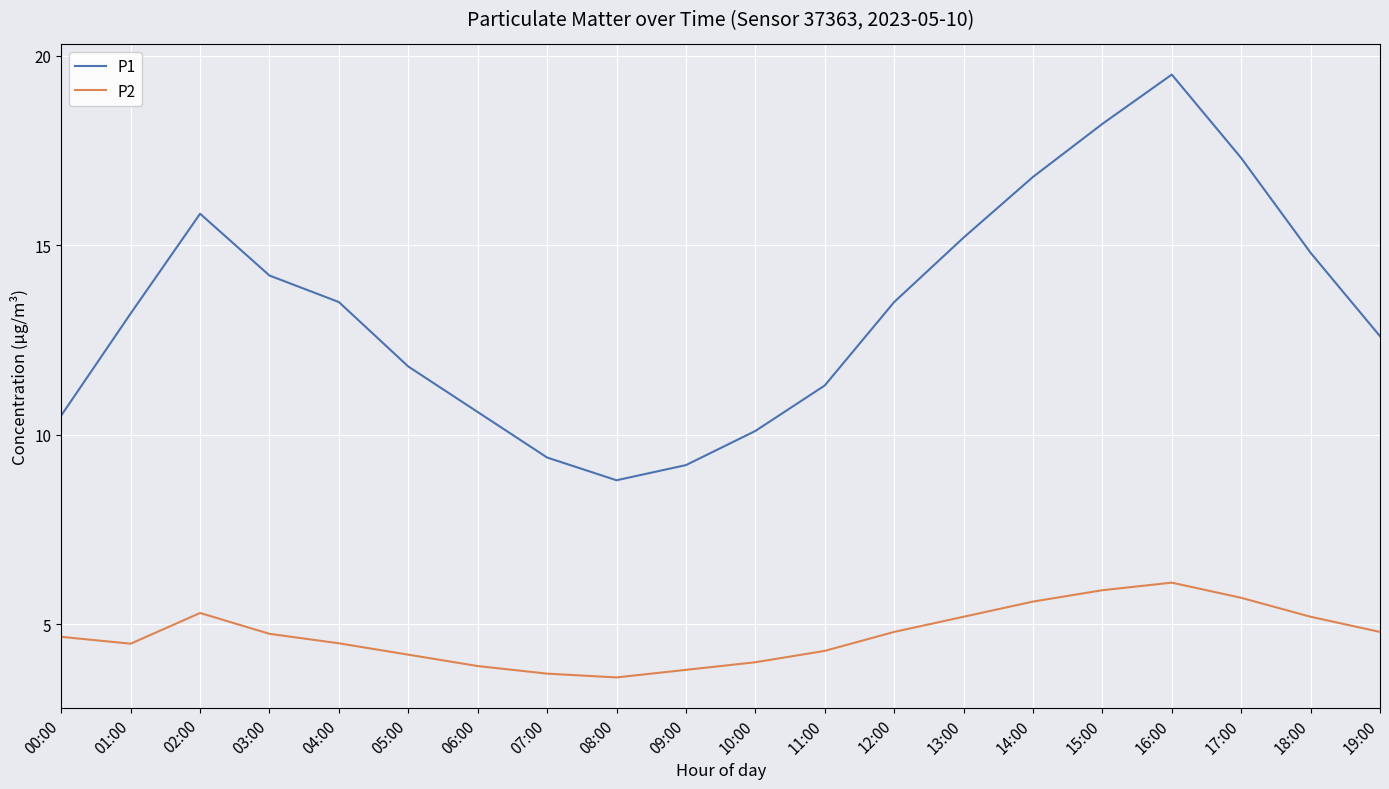

True or false: P1 and P2 intersect in this chart.

False